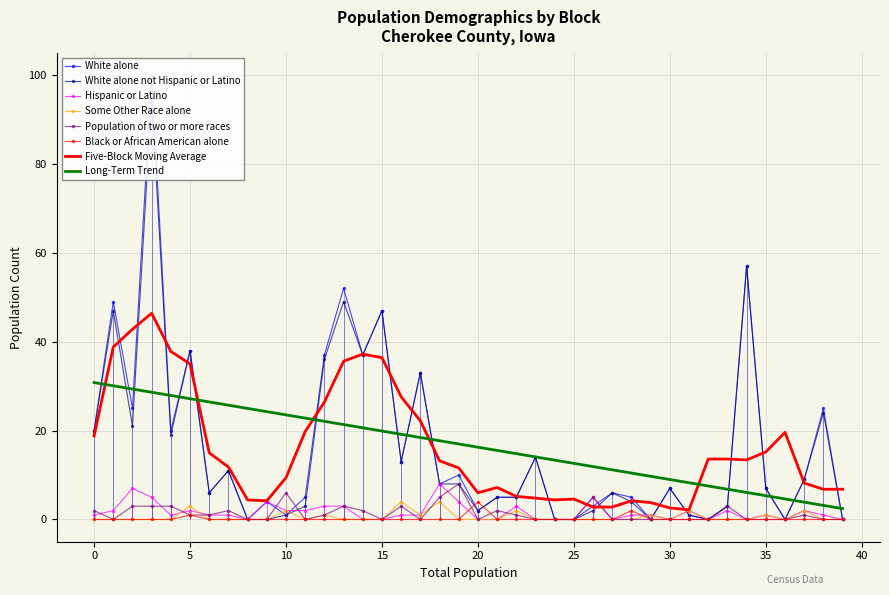

True or false: Black or African American alone and Long-Term Trend intersect in this chart.

False